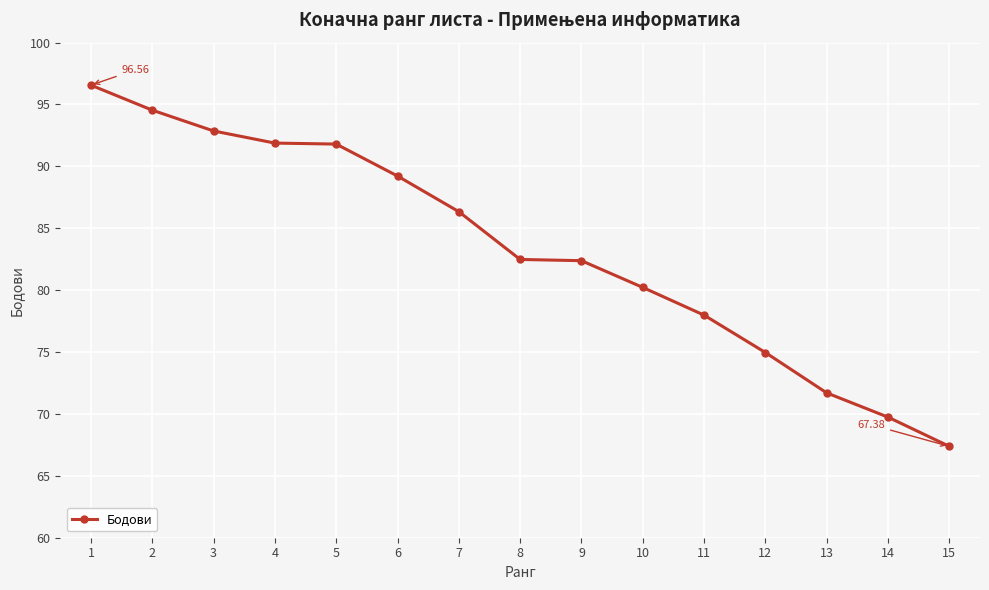

What is the ratio of the value at 6 to the value at 4?

1.0